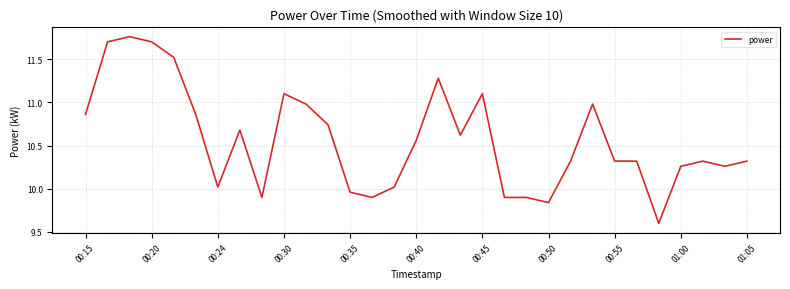

What is the minimum value shown in the chart?

9.6